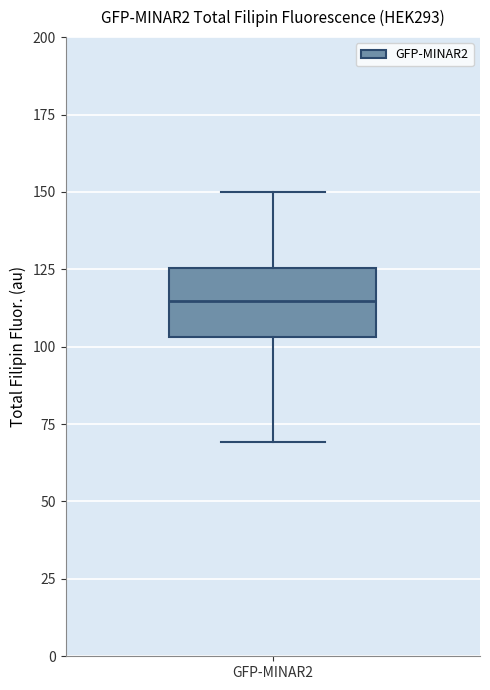

Where is the lower edge of the box for GFP-MINAR2 on the y-axis? The values are not printed on the chart, so give them approximately, as read against the axis.

105